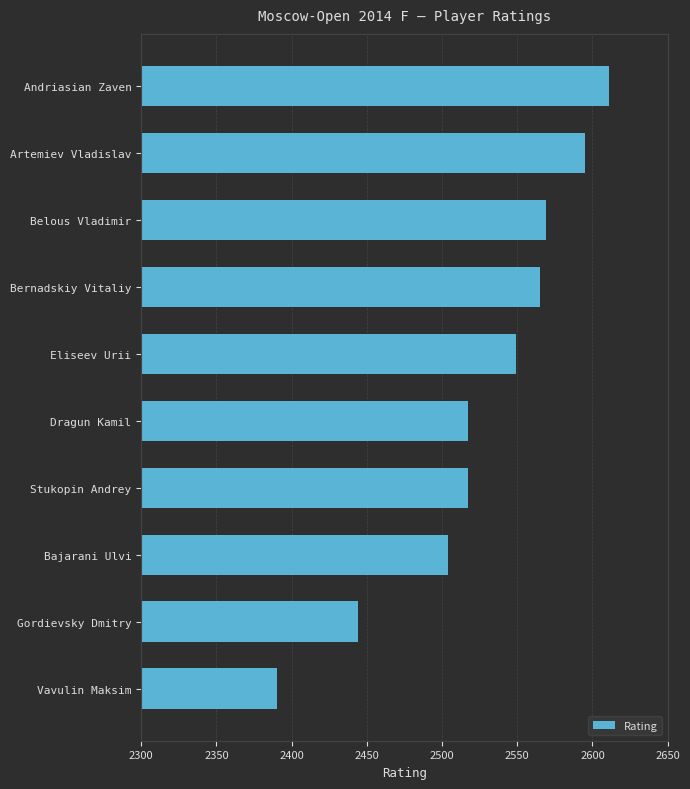

Reading top to bottom, extract all data points from this chart.

2611	2595	2569	2565	2549	2517	2517	2504	2444	2390